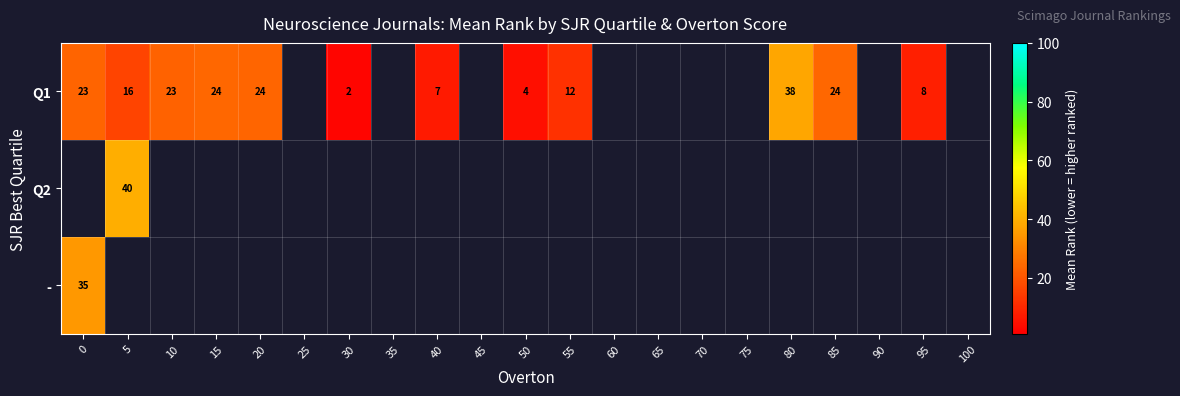

Which category has the highest value across all series?

5